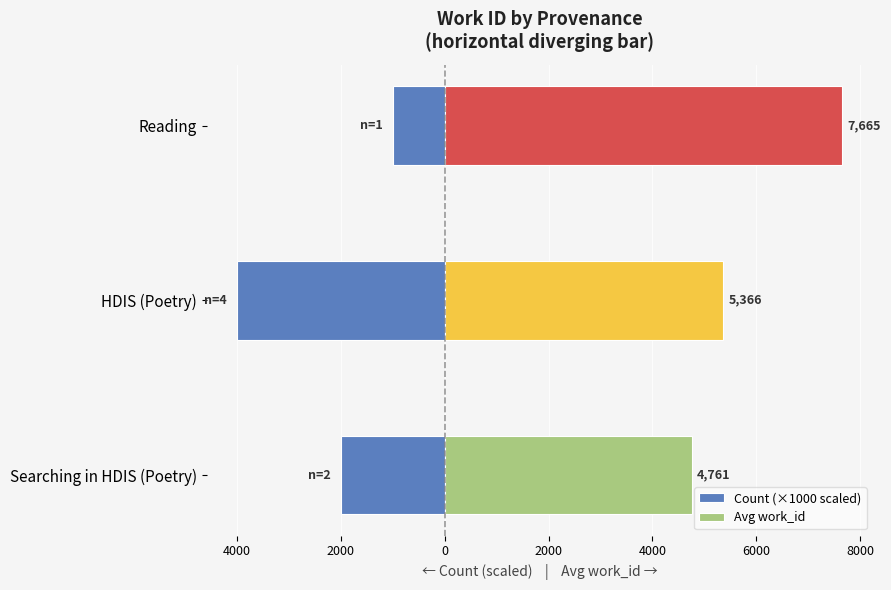

Rank the series at HDIS (Poetry) from lowest to highest value.

Count (×1000 scaled), Avg work_id